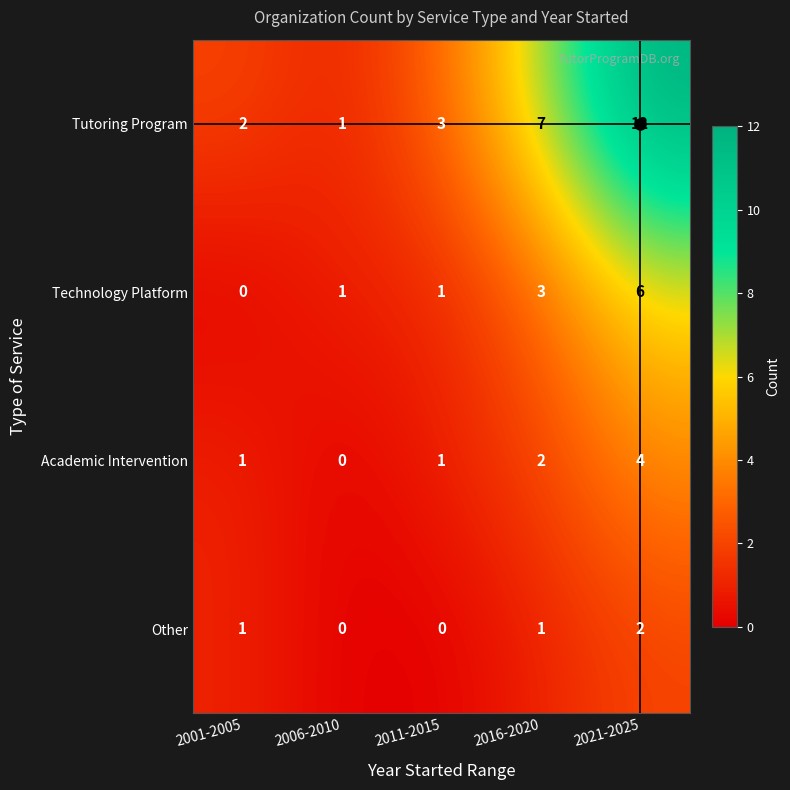

Which series has the widest spread of values?

Tutoring Program